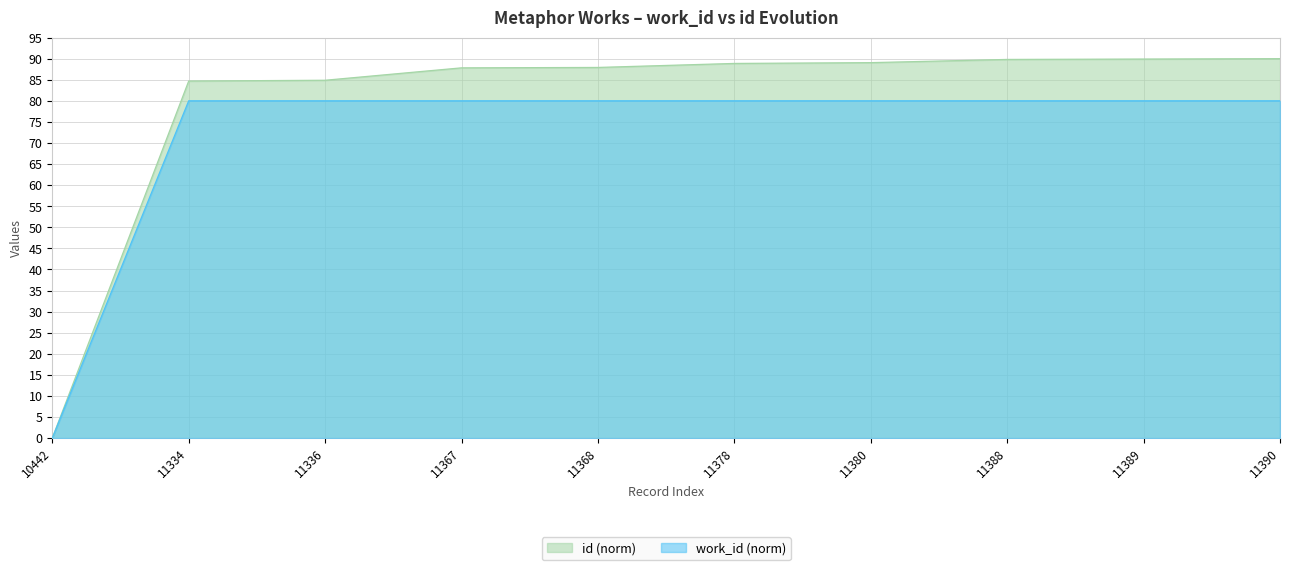

What are all the series names shown in the legend?

id (norm), work_id (norm)